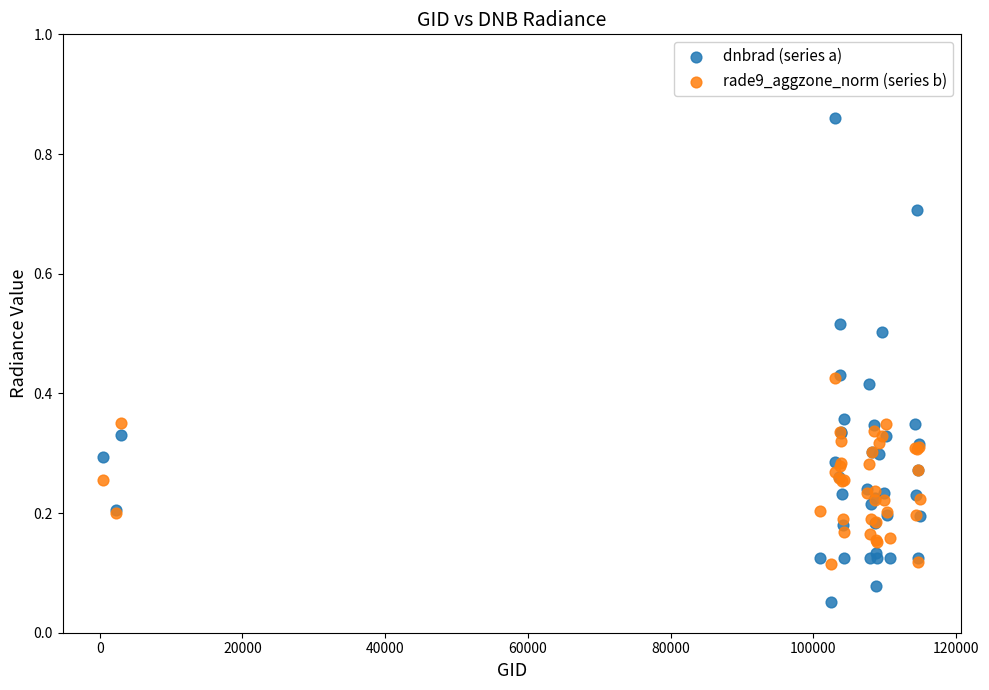

Which series contains the highest Y value?

dnbrad (series a)